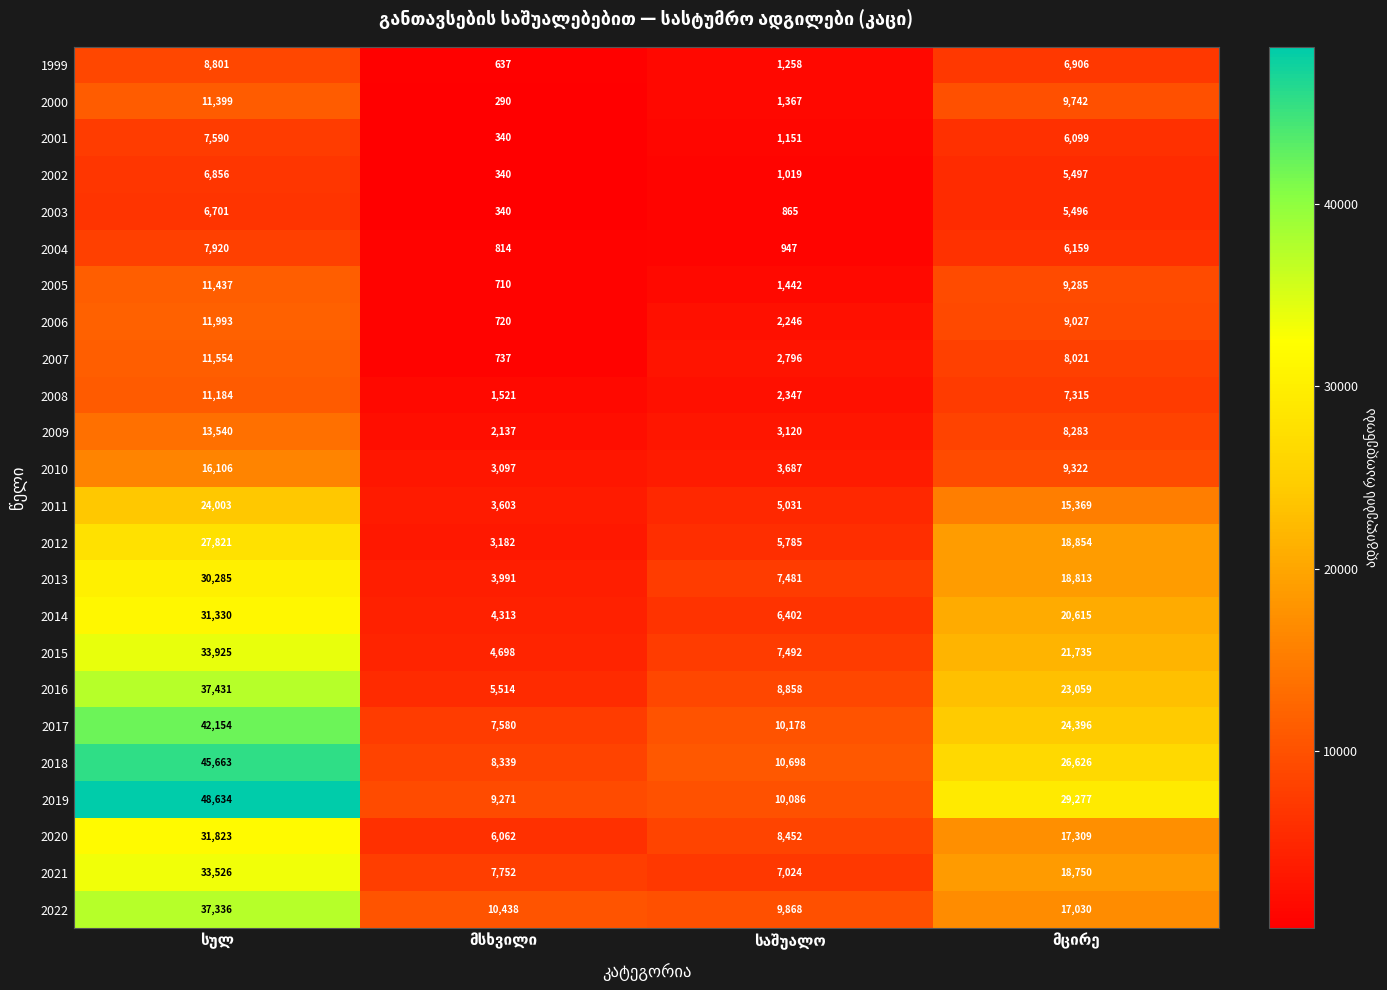

Which series has the largest range (max minus min)?

2019